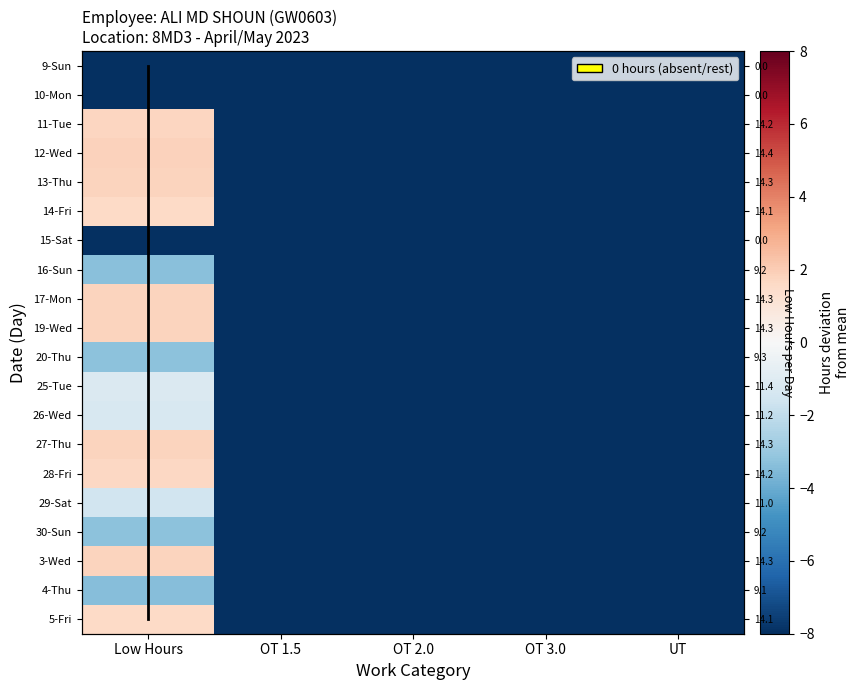

Reading left to right, list all the values displayed in this chart.

11: Low Hours=-3.3	OT 1.5=-12.5	OT 2.0=-12.5	OT 3.0=-12.5	UT=-12.5
12: Low Hours=1.9	OT 1.5=-12.5	OT 2.0=-12.5	OT 3.0=-12.5	UT=-12.5
13: Low Hours=1.8	OT 1.5=-12.5	OT 2.0=-12.5	OT 3.0=-12.5	UT=-12.5
14: Low Hours=-3.3	OT 1.5=-12.5	OT 2.0=-12.5	OT 3.0=-12.5	UT=-12.5
16: Low Hours=1.8	OT 1.5=-12.5	OT 2.0=-12.5	OT 3.0=-12.5	UT=-12.5
17: Low Hours=-1.2	OT 1.5=-12.5	OT 2.0=-12.5	OT 3.0=-12.5	UT=-12.5
19: Low Hours=1.7	OT 1.5=-12.5	OT 2.0=-12.5	OT 3.0=-12.5	UT=-12.5
20: Low Hours=1.8	OT 1.5=-12.5	OT 2.0=-12.5	OT 3.0=-12.5	UT=-12.5
25: Low Hours=1.8	OT 1.5=-12.5	OT 2.0=-12.5	OT 3.0=-12.5	UT=-12.5
26: Low Hours=-3.3	OT 1.5=-12.5	OT 2.0=-12.5	OT 3.0=-12.5	UT=-12.5
27: Low Hours=1.6	OT 1.5=-12.5	OT 2.0=-12.5	OT 3.0=-12.5	UT=-12.5
28: Low Hours=1.6	OT 1.5=-12.5	OT 2.0=-12.5	OT 3.0=-12.5	UT=-12.5
29: Low Hours=-3.4	OT 1.5=-12.5	OT 2.0=-12.5	OT 3.0=-12.5	UT=-12.5
30: Low Hours=-1.5	OT 1.5=-12.5	OT 2.0=-12.5	OT 3.0=-12.5	UT=-12.5
3: Low Hours=-1.3	OT 1.5=-12.5	OT 2.0=-12.5	OT 3.0=-12.5	UT=-12.5
4: Low Hours=1.6	OT 1.5=-12.5	OT 2.0=-12.5	OT 3.0=-12.5	UT=-12.5
5: Low Hours=1.8	OT 1.5=-12.5	OT 2.0=-12.5	OT 3.0=-12.5	UT=-12.5